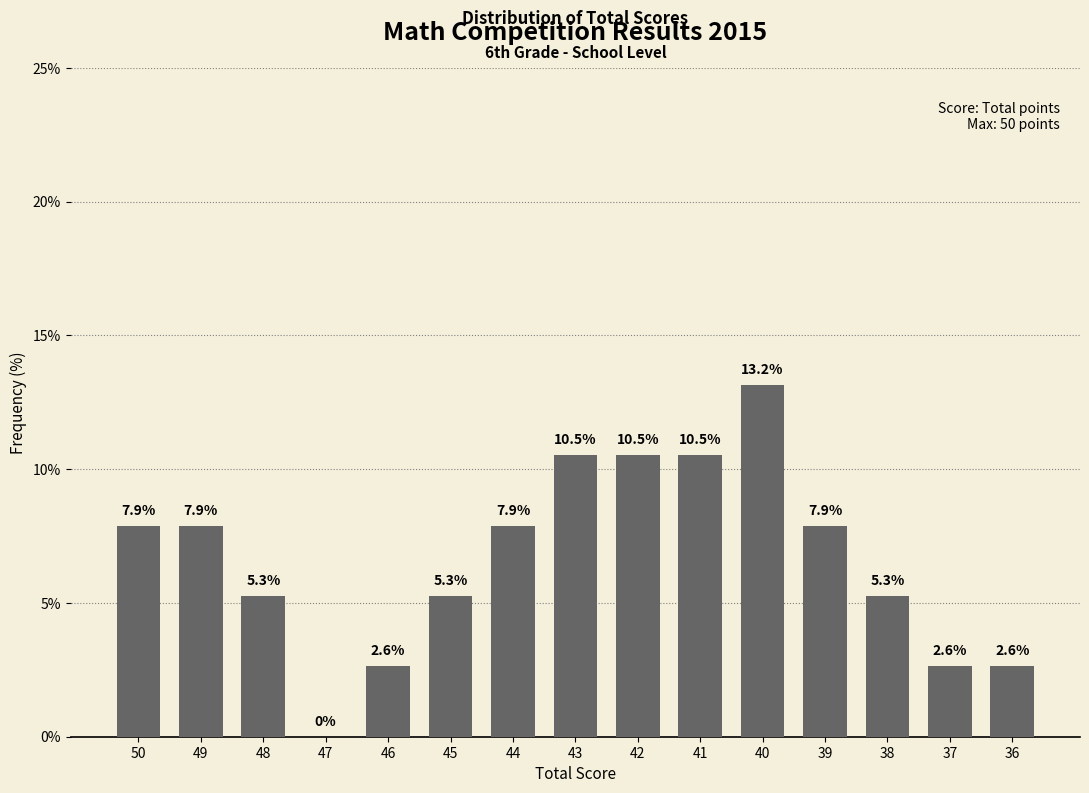

What is the maximum value shown in the chart?

13.2